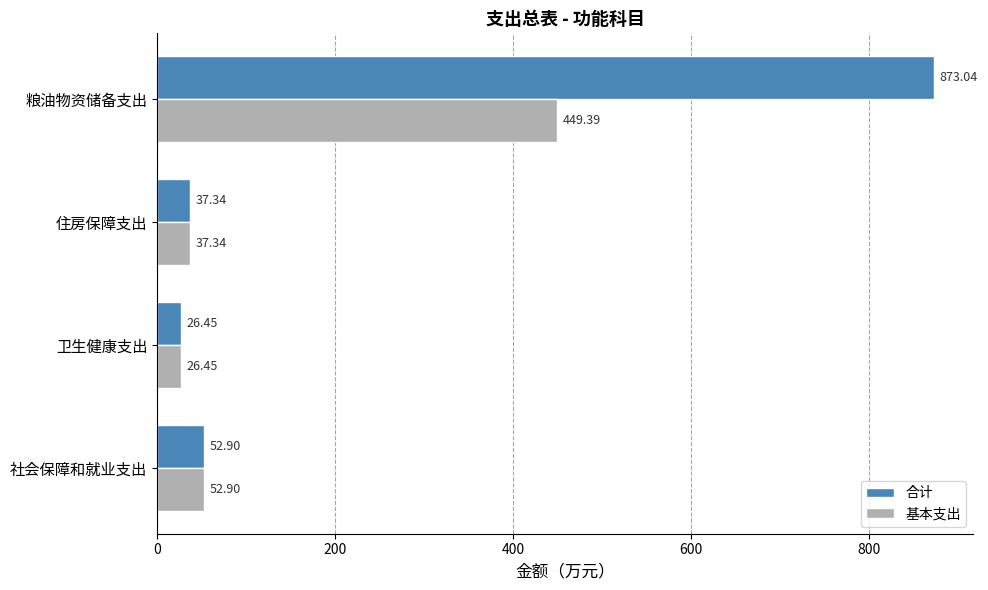

Rank the series by their maximum value, from lowest to highest.

基本支出, 合计